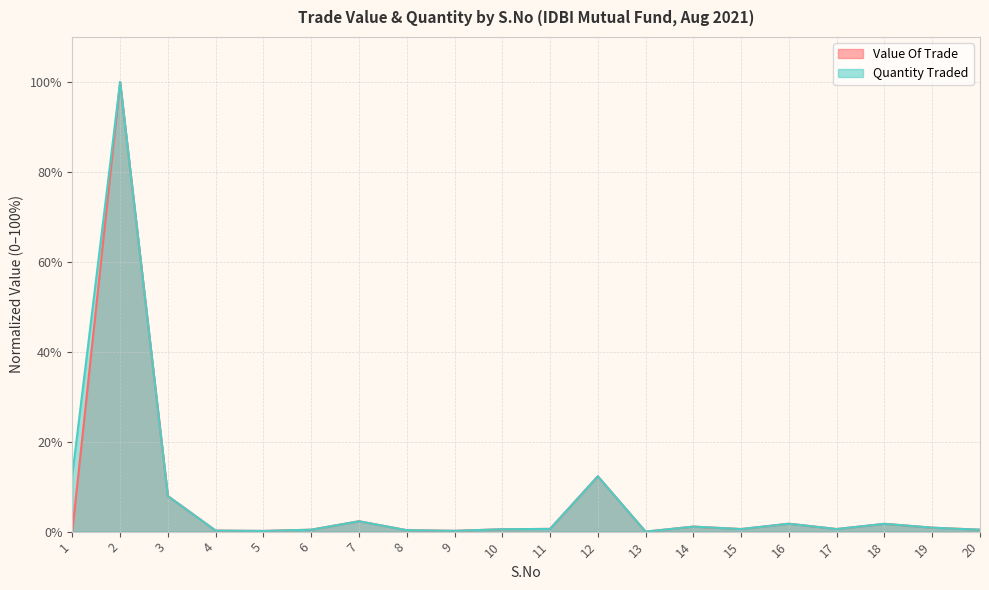

What are all the series names shown in the legend?

Value Of Trade, Quantity Traded